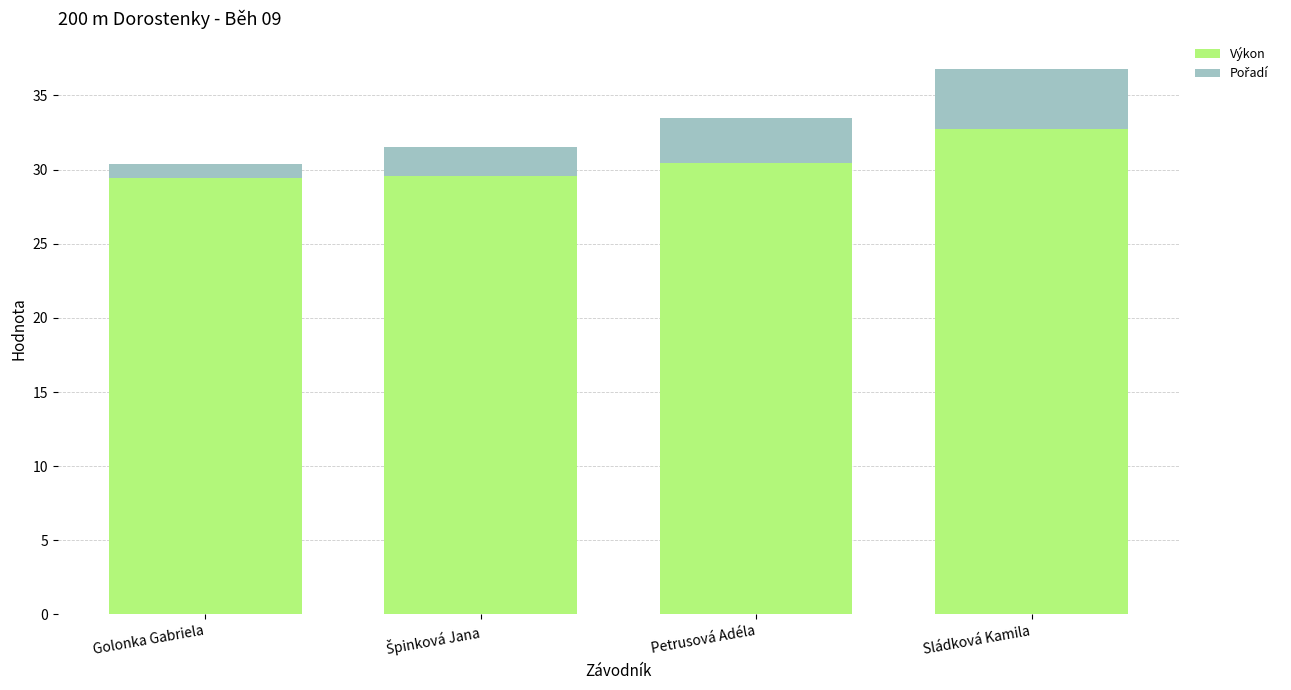

What is the total value across all series at Golonka Gabriela?

30.4